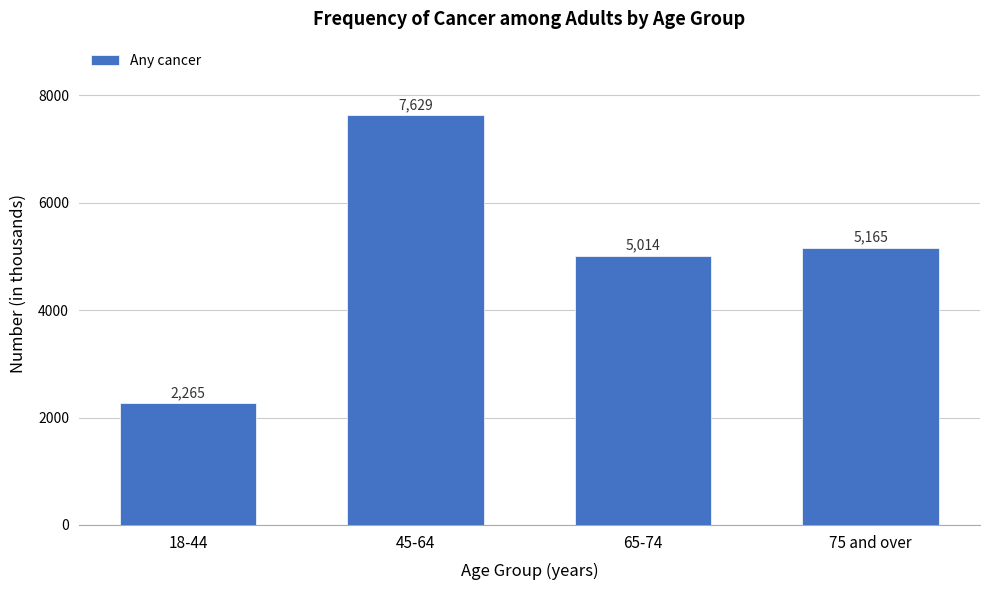

Reading right to left, list all the values displayed in this chart.

5165	5014	7629	2265